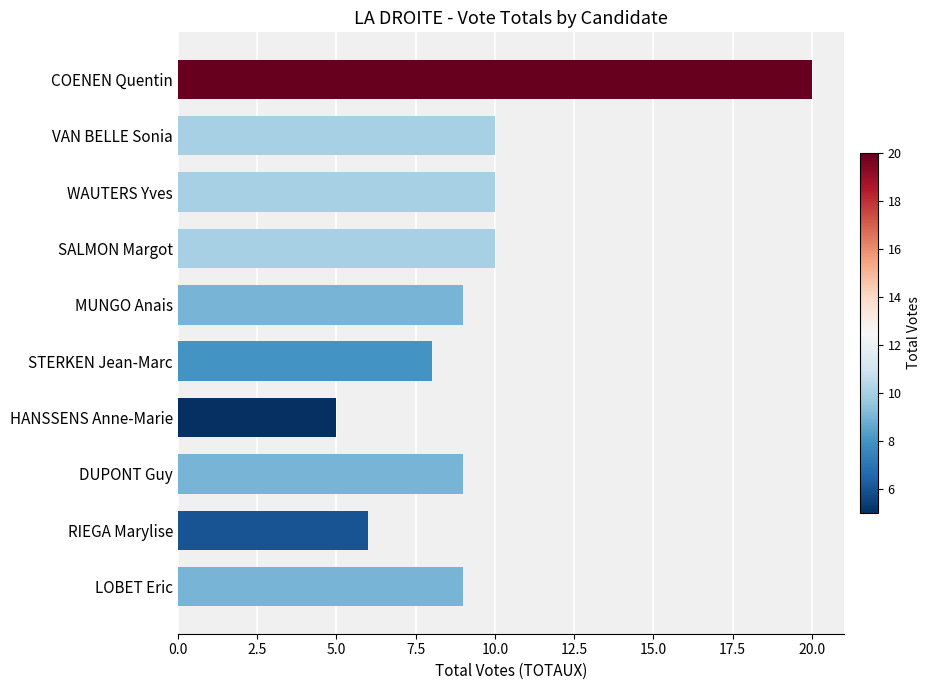

True or false: the data shows 13 at SALMON Margot.

False